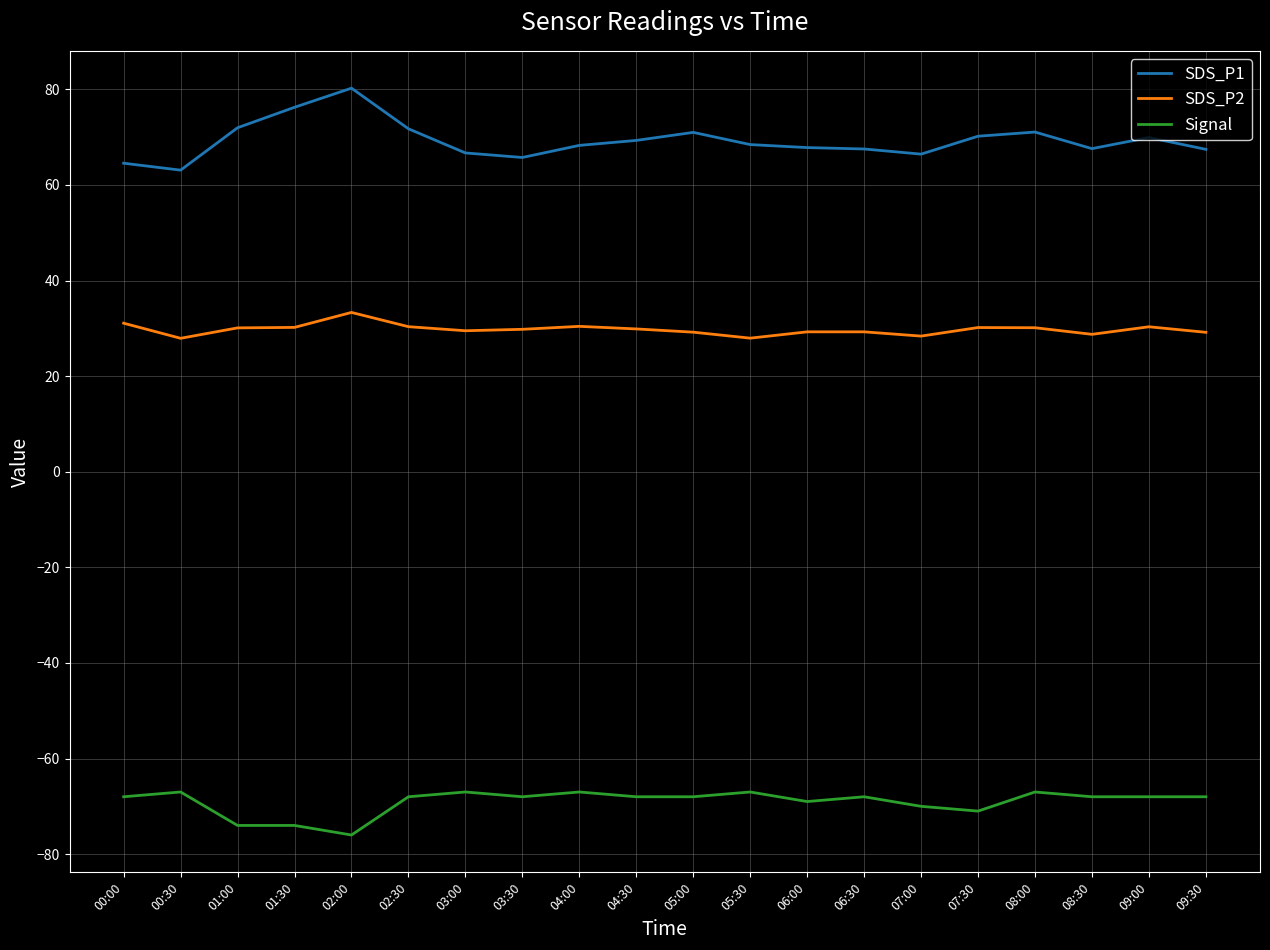

Which series has the largest total across all categories?

SDS_P1